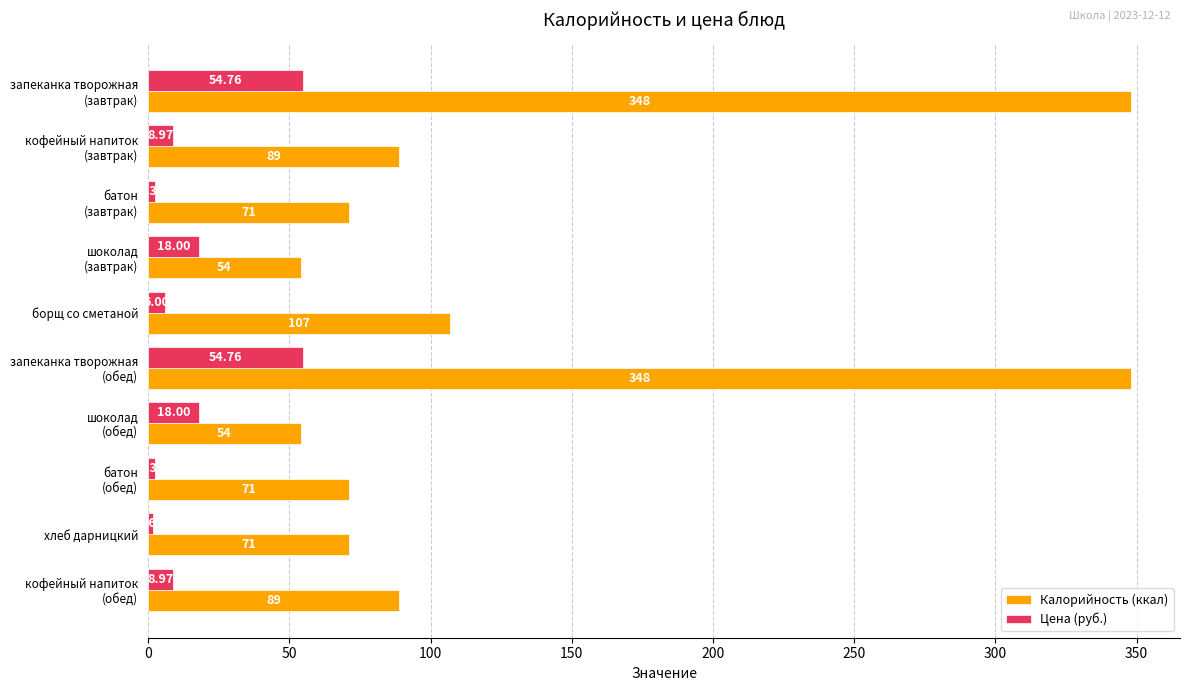

What are all the series names shown in the legend?

Калорийность (ккал), Цена (руб.)